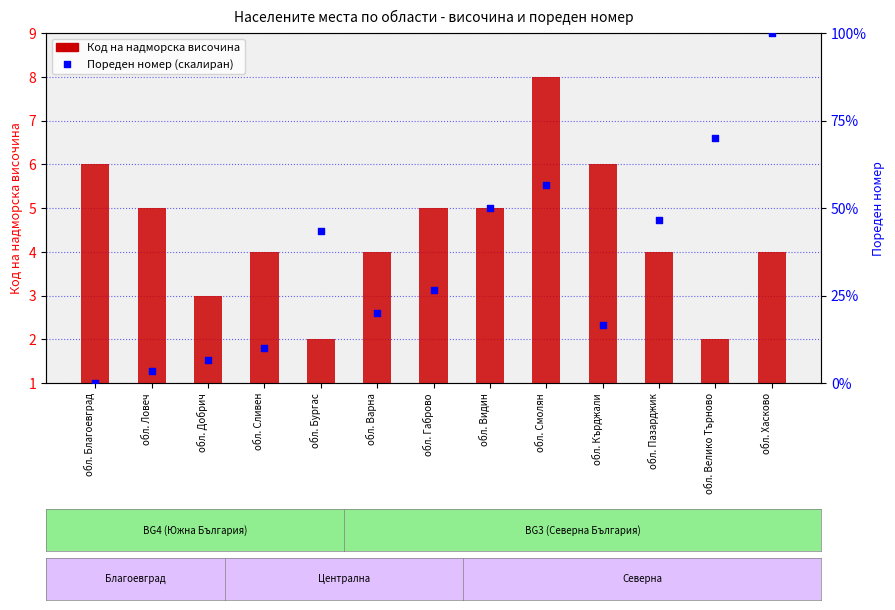

Which series contains the lowest Y value?

Пореден номер (скалиран)